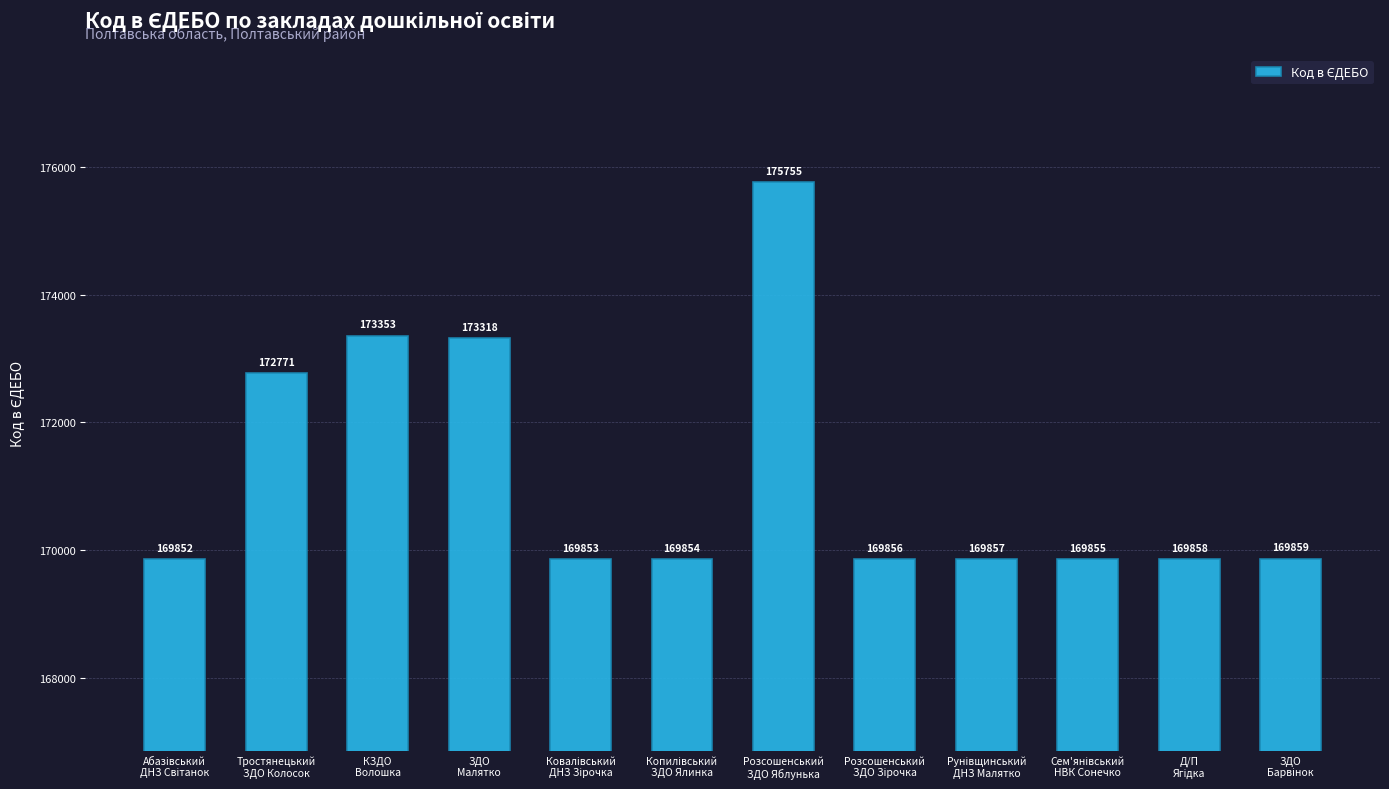

What is the smallest value displayed?

169852